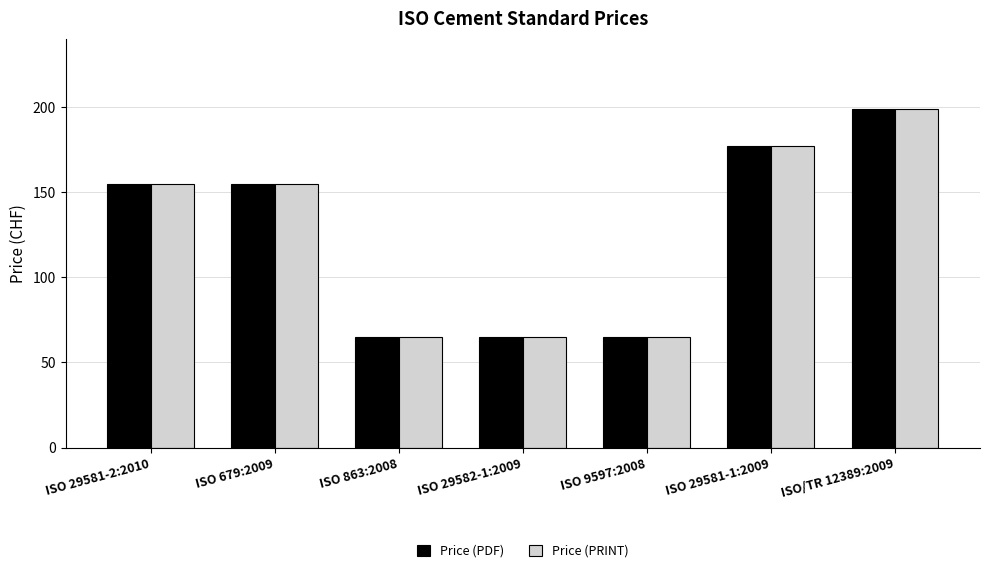

At how many categories does at least one series exceed 195?

1